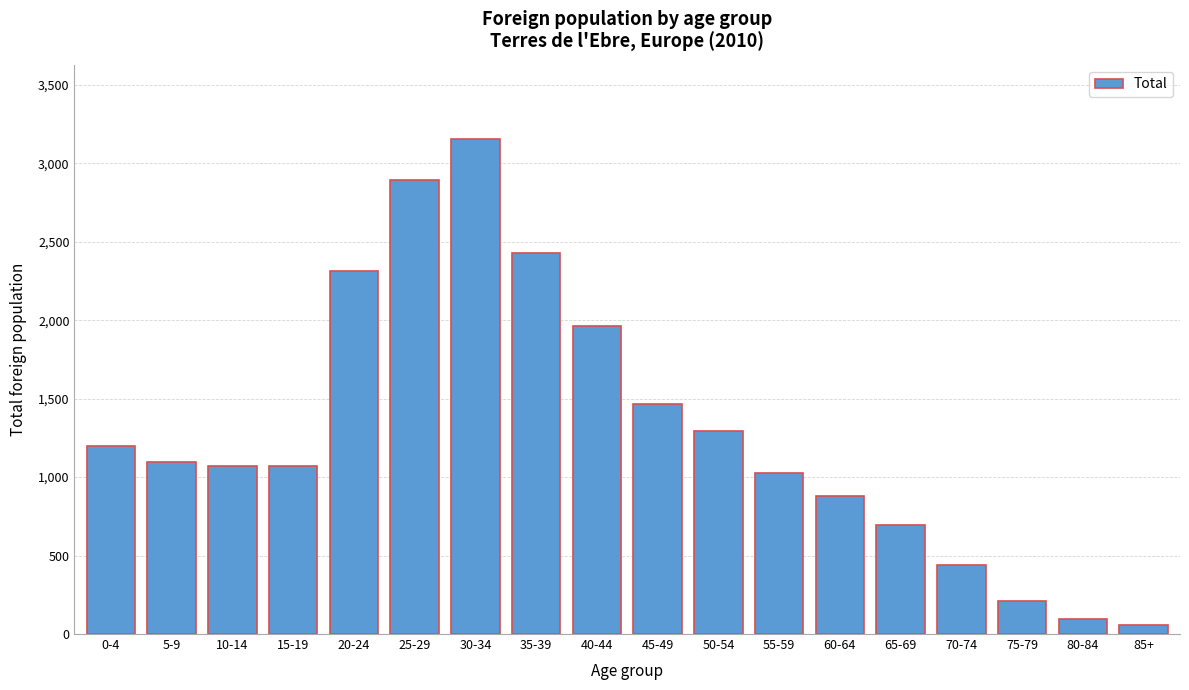

Reading left to right, transcribe all the data shown in this chart.

0-4=1198	5-9=1099	10-14=1070	15-19=1070	20-24=2316	25-29=2895	30-34=3154	35-39=2428	40-44=1962	45-49=1465	50-54=1295	55-59=1027	60-64=882	65-69=694	70-74=441	75-79=209	80-84=95	85+=60